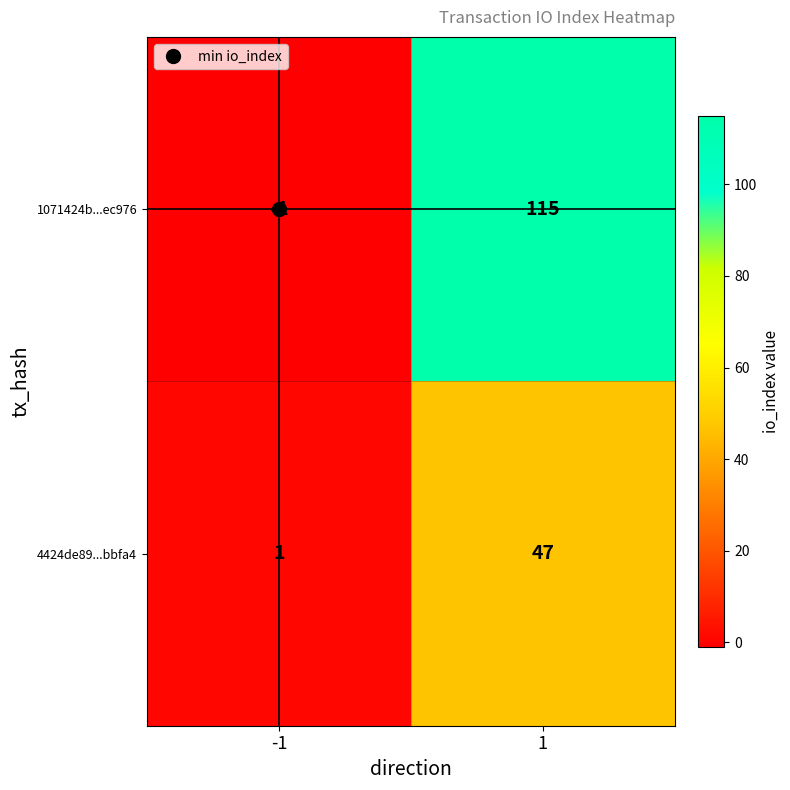

List the series in order of their peak value, lowest first.

4424de89...bbfa4, 1071424b...ec976